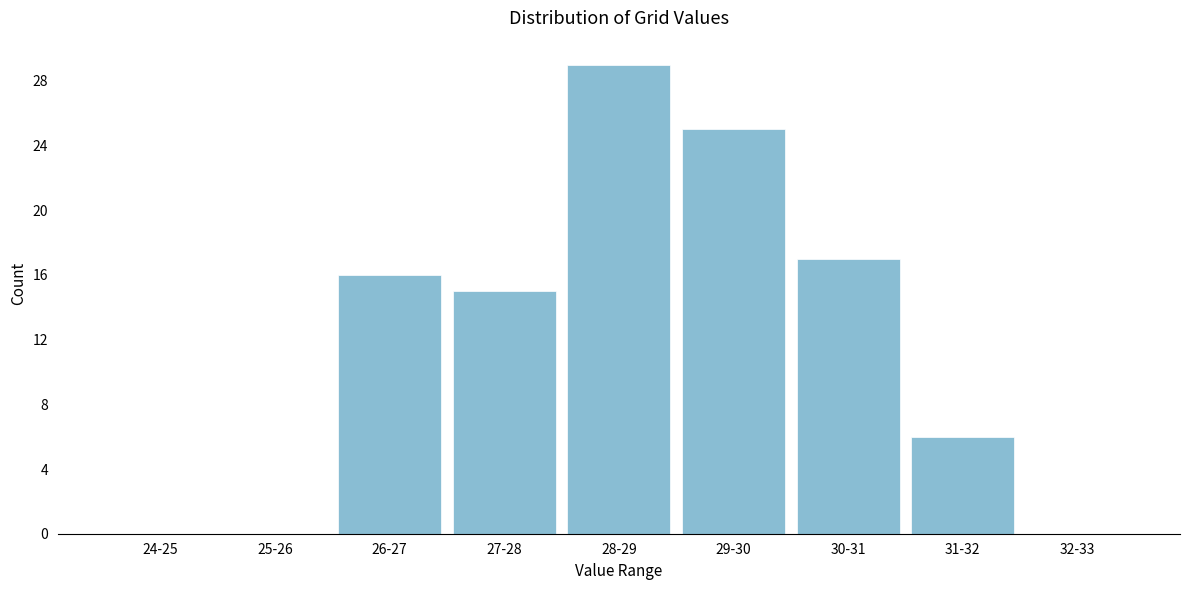

Reading right to left, list all the values displayed in this chart.

32-33=0	31-32=6	30-31=17	29-30=25	28-29=29	27-28=15	26-27=16	25-26=0	24-25=0